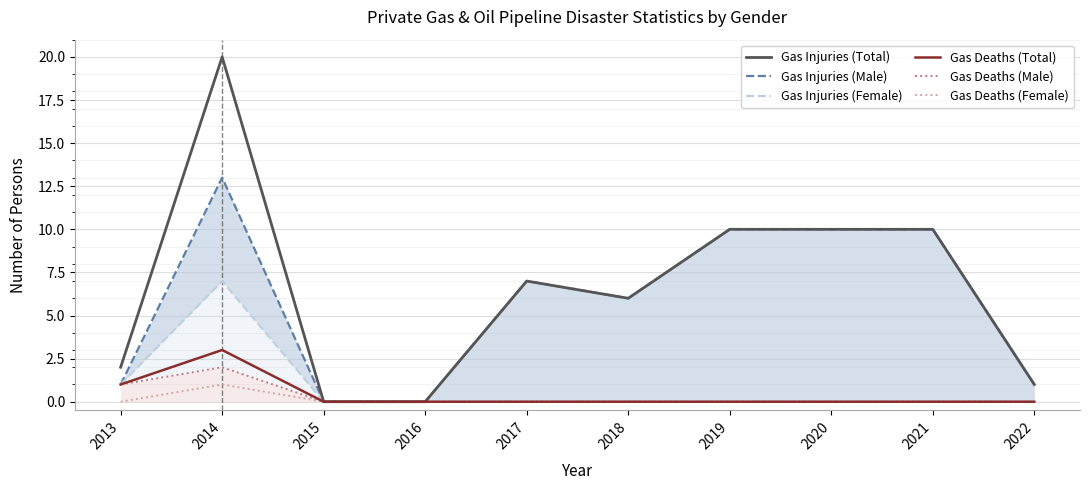

Does the chart display data point markers on the line(s)?

No